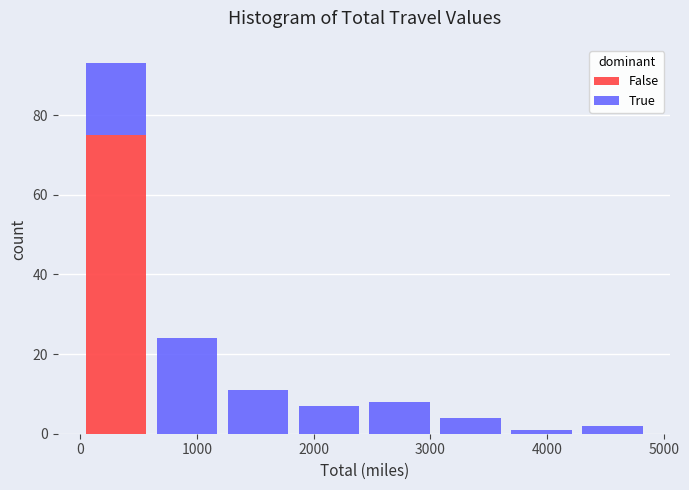

Which range on the x-axis has the tallest stacked bar (by total height)?

0 to 600